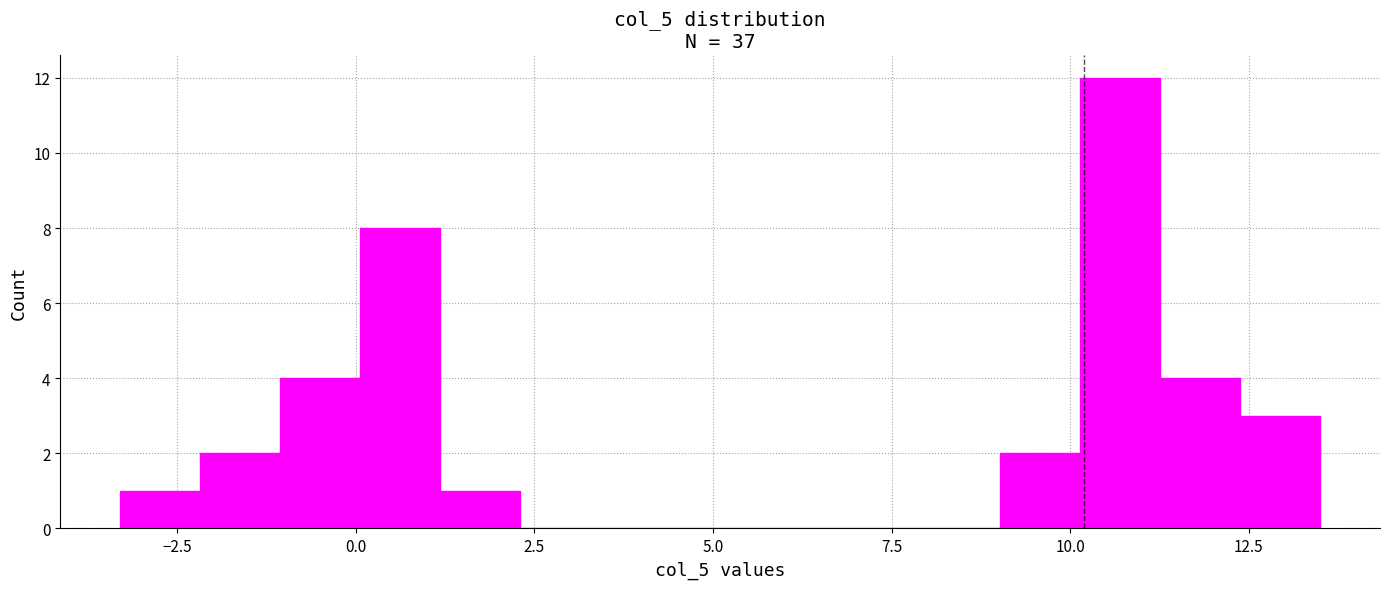

Read against the x-axis, roughly where is the centre of the tallest bar?

10.5